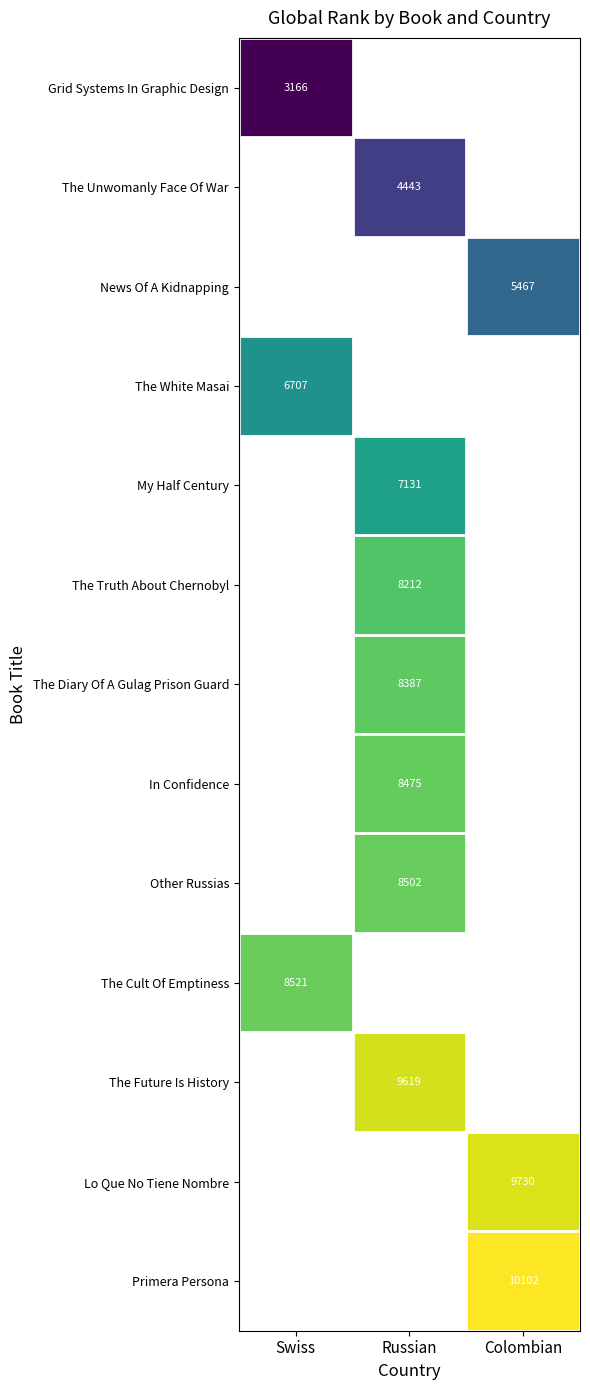

Is it true that The Unwomanly Face Of War equals 4443 at Russian?

True